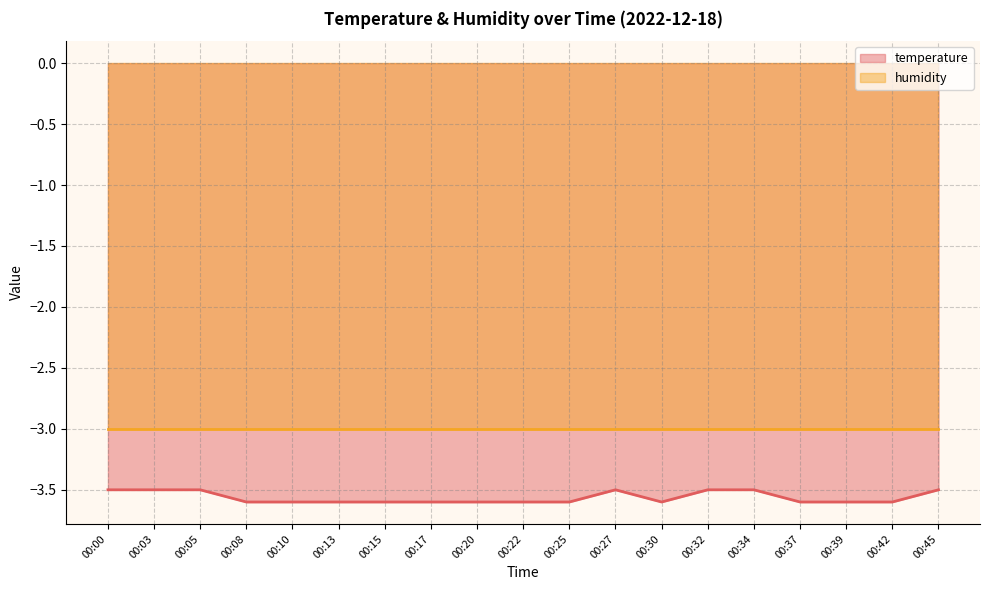

Reading left to right, what are all the values shown in this chart?

00:00=-3.5	00:03=-3.5	00:05=-3.5	00:08=-3.6	00:10=-3.6	00:13=-3.6	00:15=-3.6	00:17=-3.6	00:20=-3.6	00:22=-3.6	00:25=-3.6	00:27=-3.5	00:30=-3.6	00:32=-3.5	00:34=-3.5	00:37=-3.6	00:39=-3.6	00:42=-3.6	00:45=-3.5